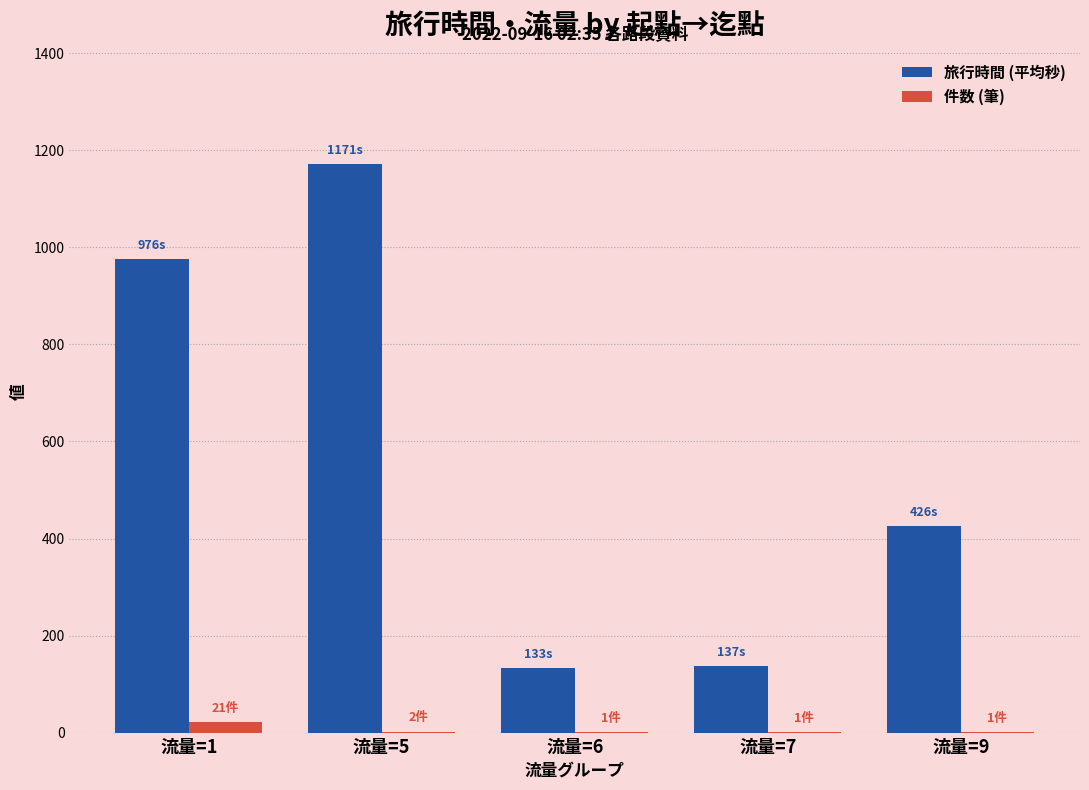

What is the sum of all 旅行時間 (平均秒) values?

2844.0